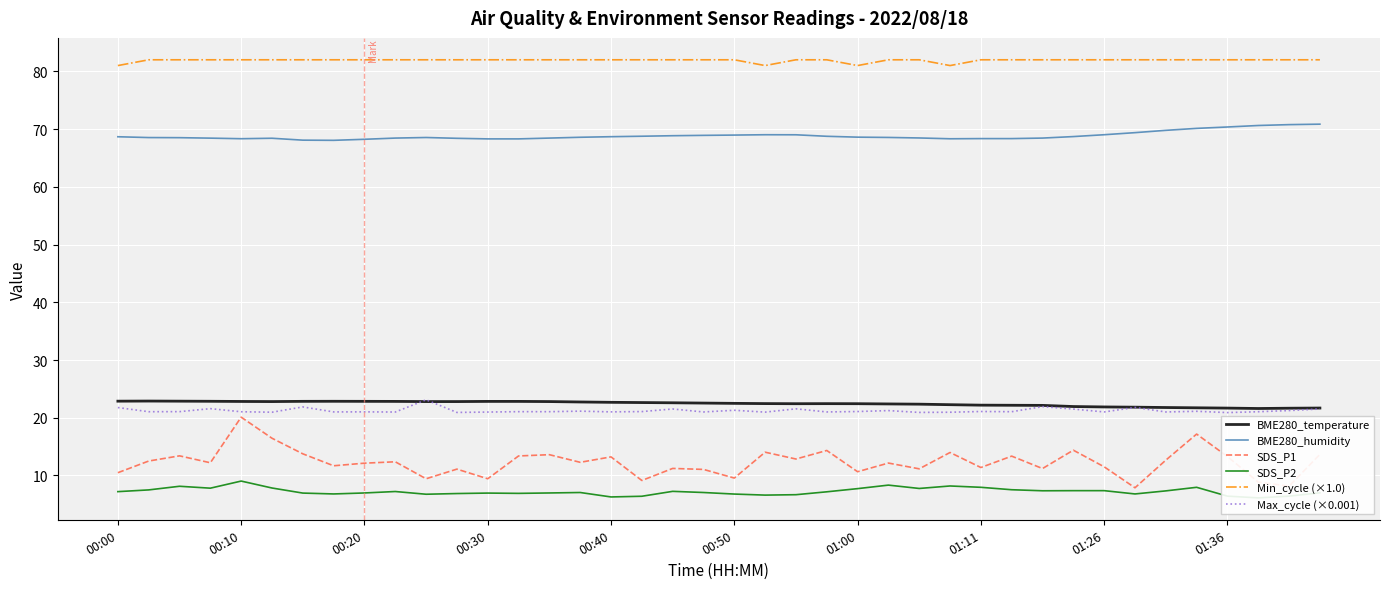

Which series has the largest total across all categories?

Min_cycle (×1.0)